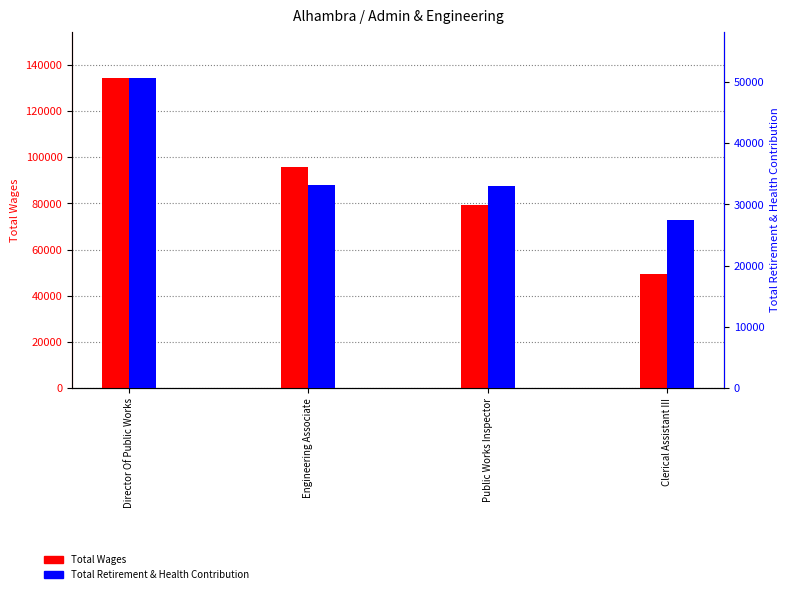

What is the label of the 4th bar from the right?

Director Of Public Works